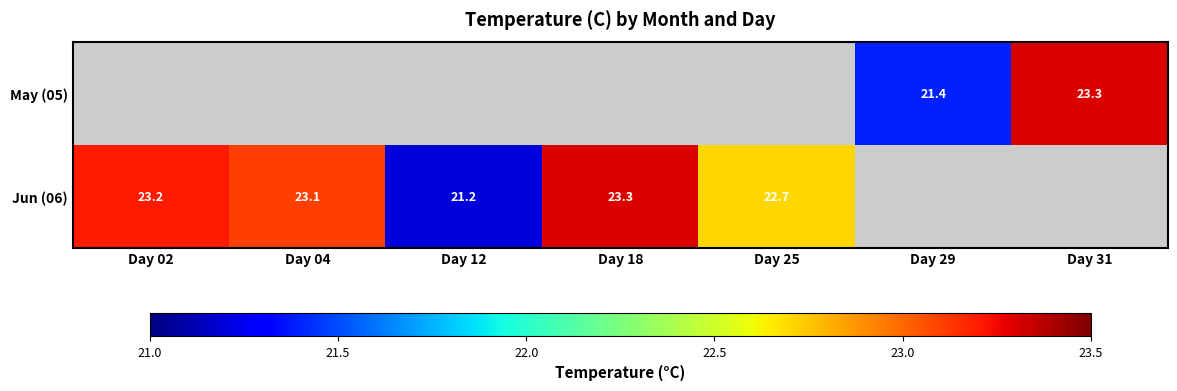

Which label corresponds to the smallest value in the chart?

Day 12